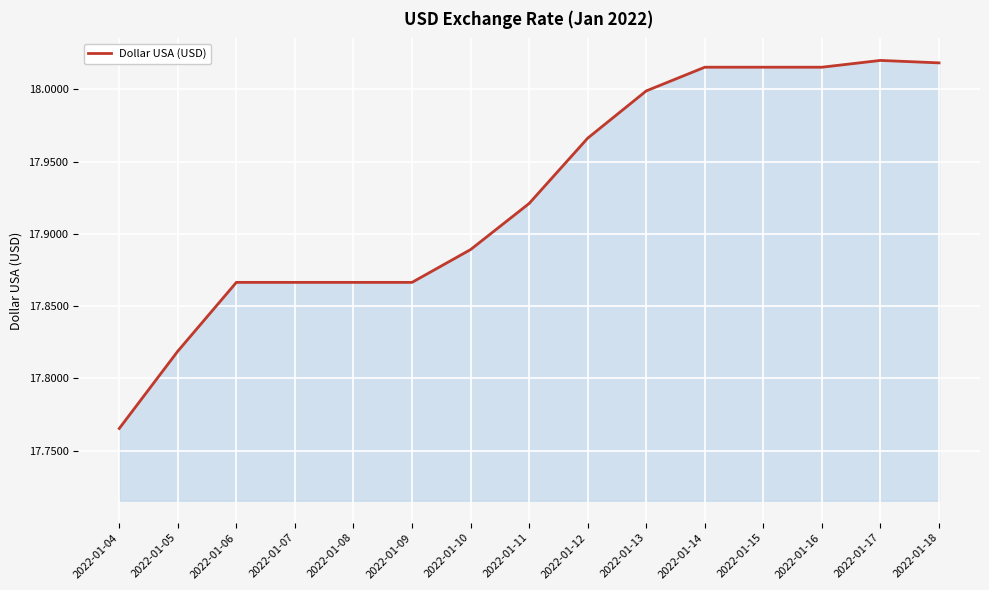

What is the ratio of the value at 2022-01-17 to the value at 2022-01-10?

1.0